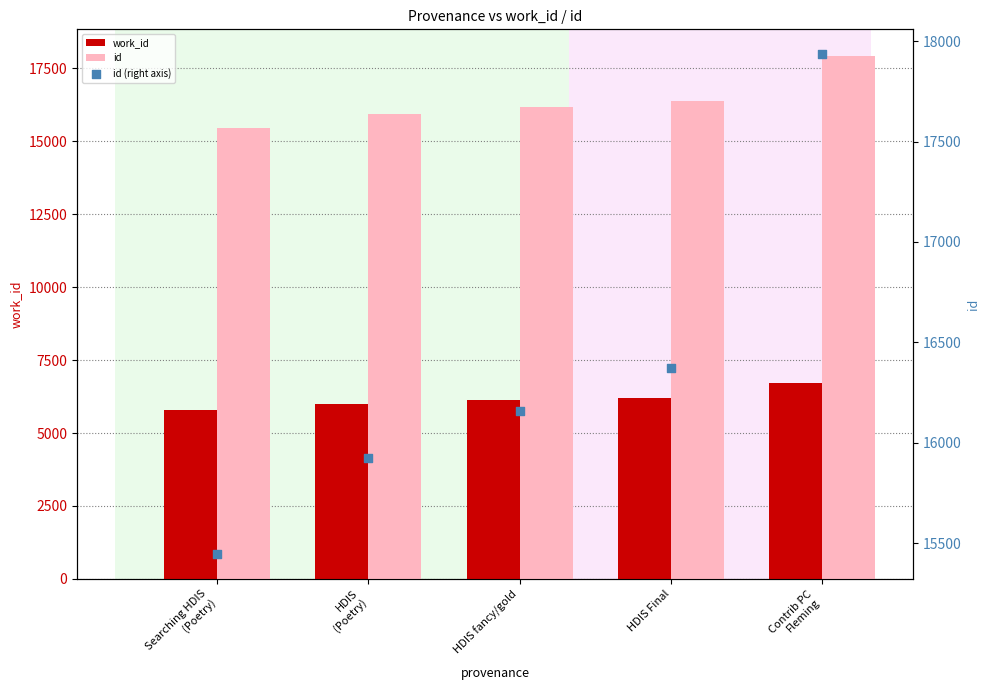

Is the value of id (right axis) at HDIS
(Poetry) greater than the value of id at HDIS
(Poetry)?

No